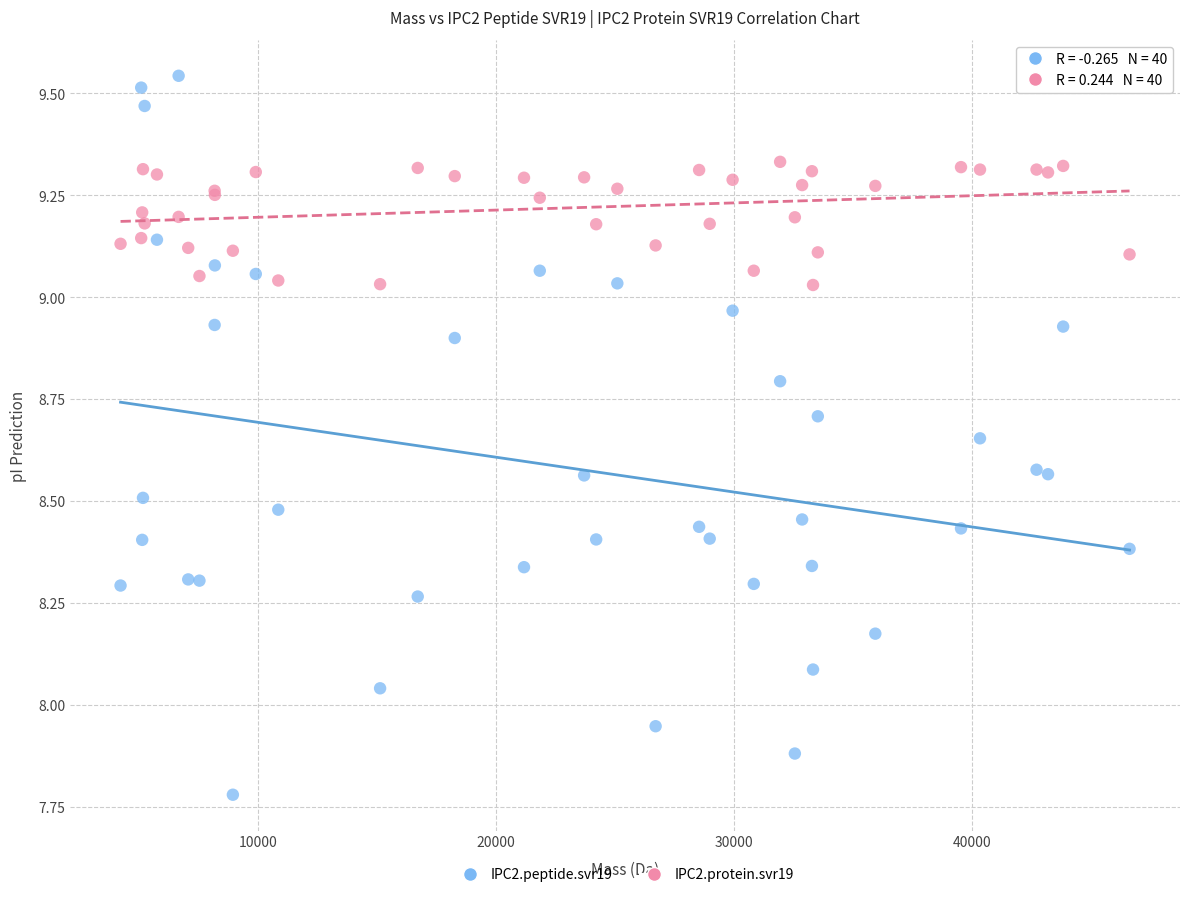

What are all the series names shown in the legend?

IPC2.peptide.svr19, IPC2.protein.svr19